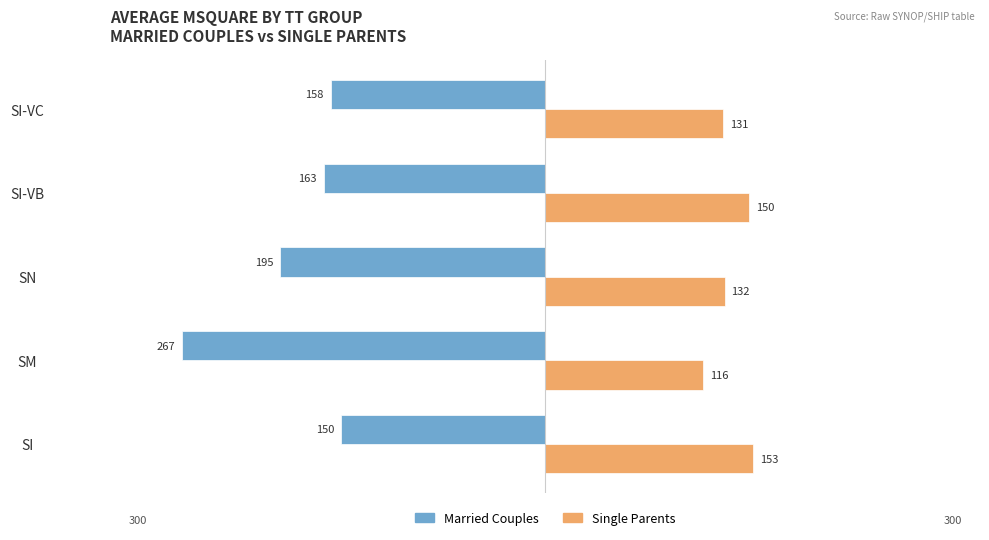

Between SI and SI-VB, which series saw the biggest shift?

Married Couples